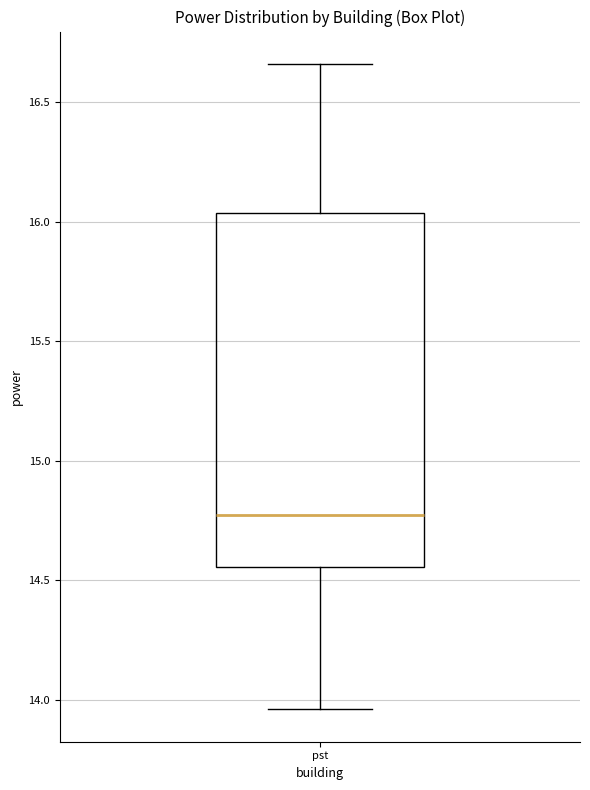

Transcribe this box plot: give where the median line is, the range the box spans, and where the two whiskers end, as read against the y-axis. The values are not printed on the chart, so give them approximately, as read against the axis.

median 14.80, box 14.55 to 16.05, whiskers 13.95 to 16.65